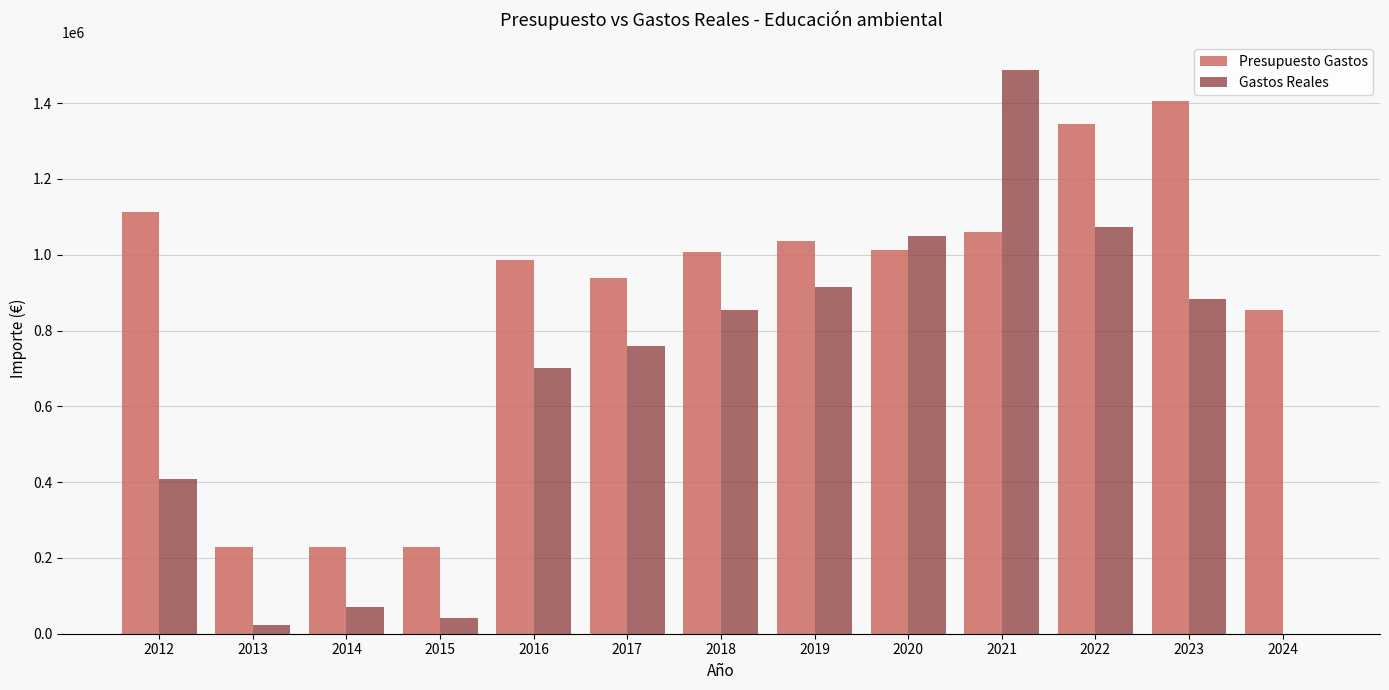

Between 2017 and 2021, which series saw the biggest shift?

Gastos Reales